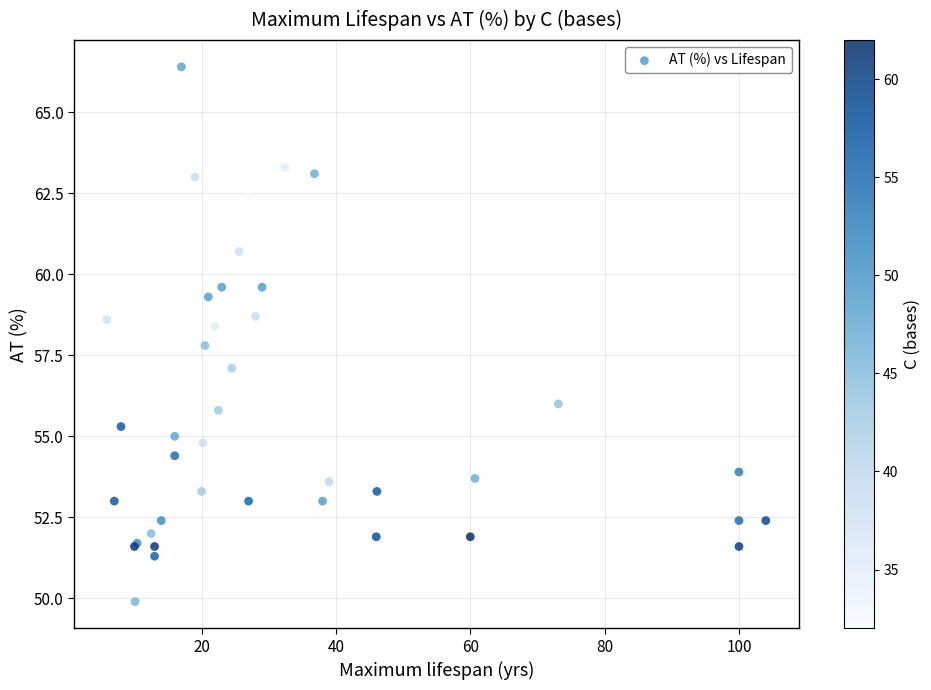

What Y value in the scatter plot is closest to 58?

57.8